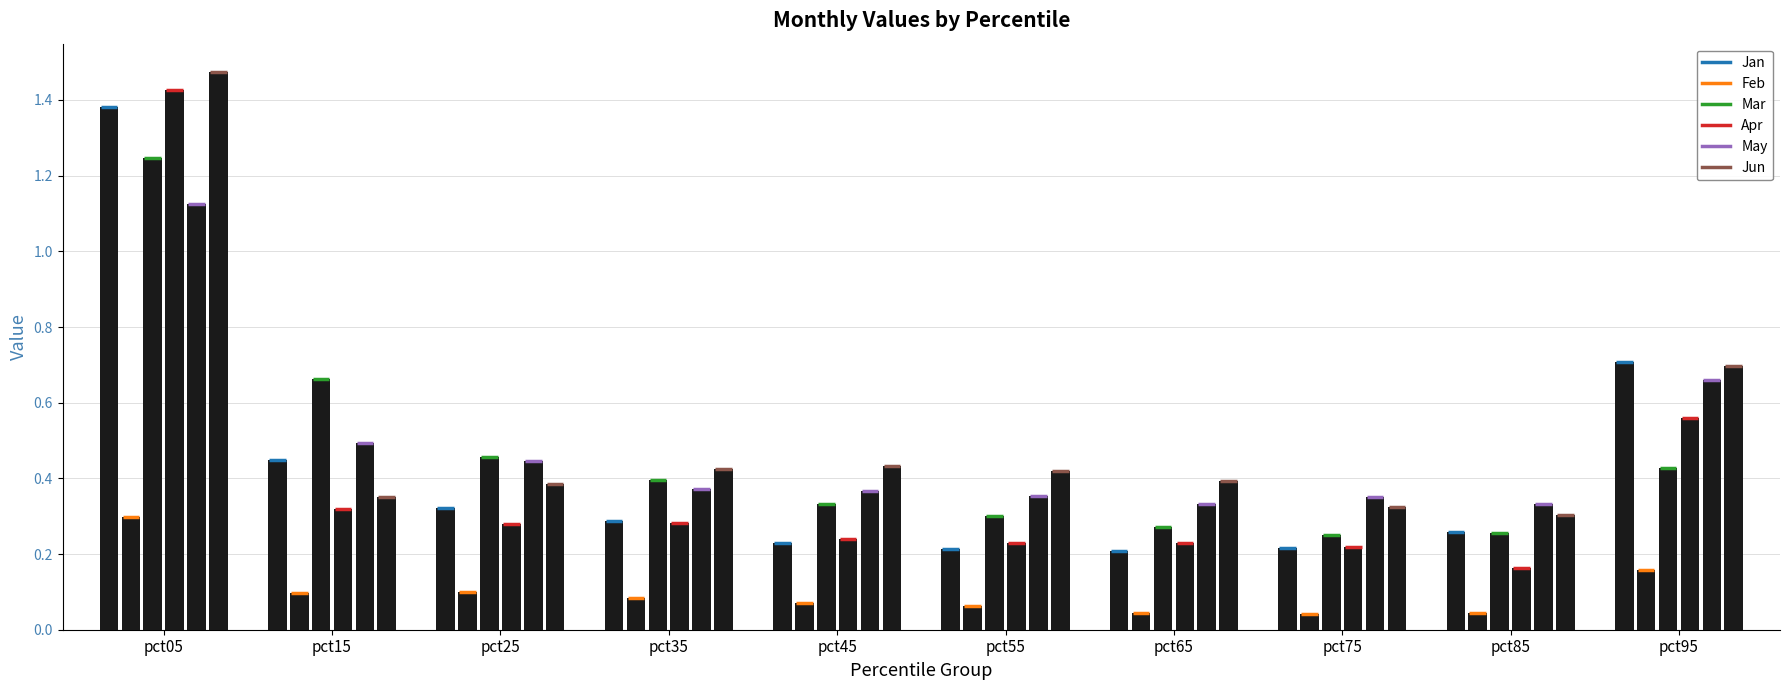

Which series has the largest total across all categories?

Jun